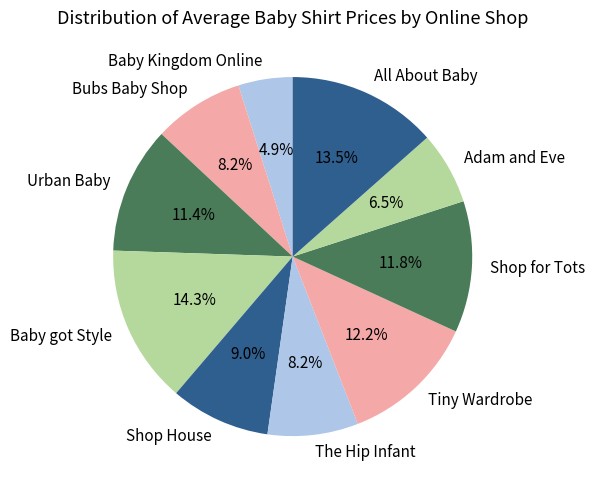

How many segments does this pie chart have?

10